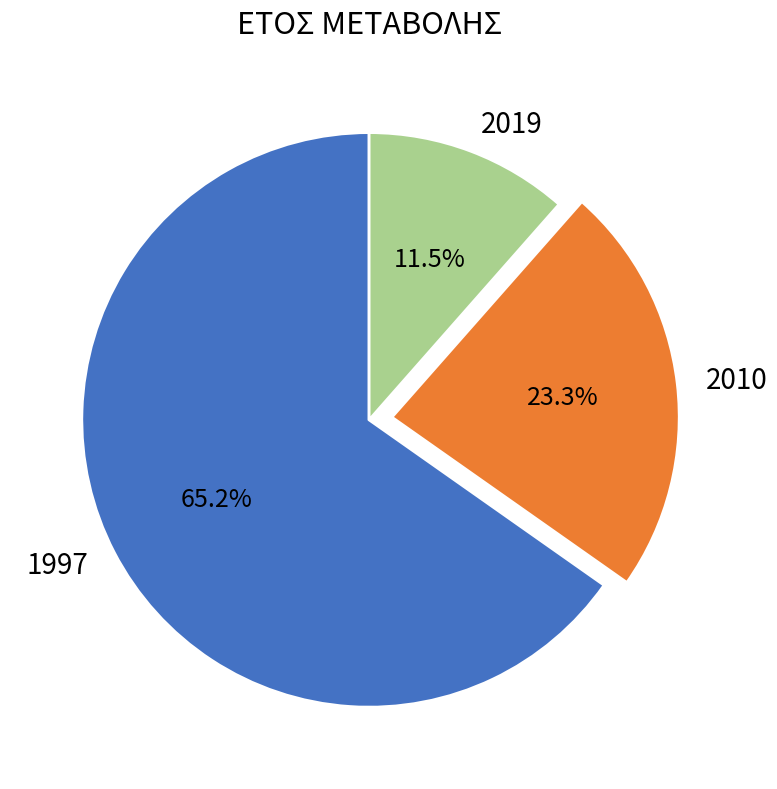

Which has a higher value, 2019 or 1997?

1997